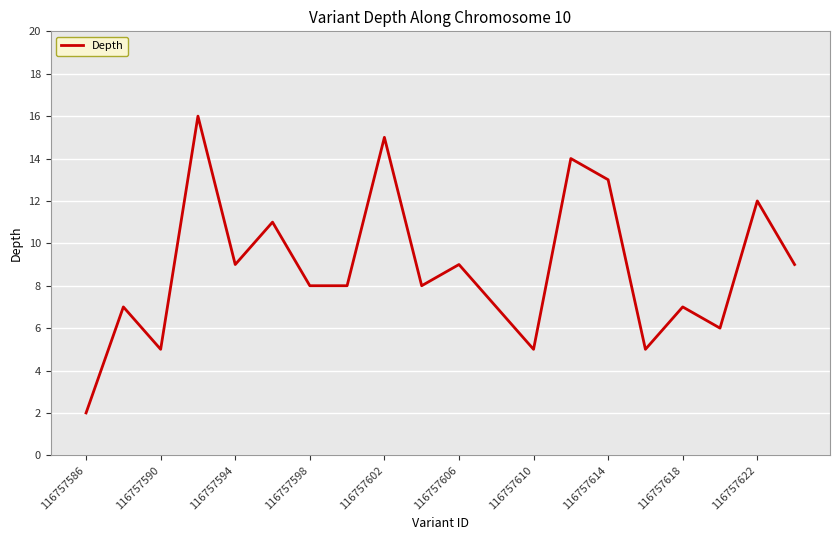

What is the maximum value shown in the chart?

16